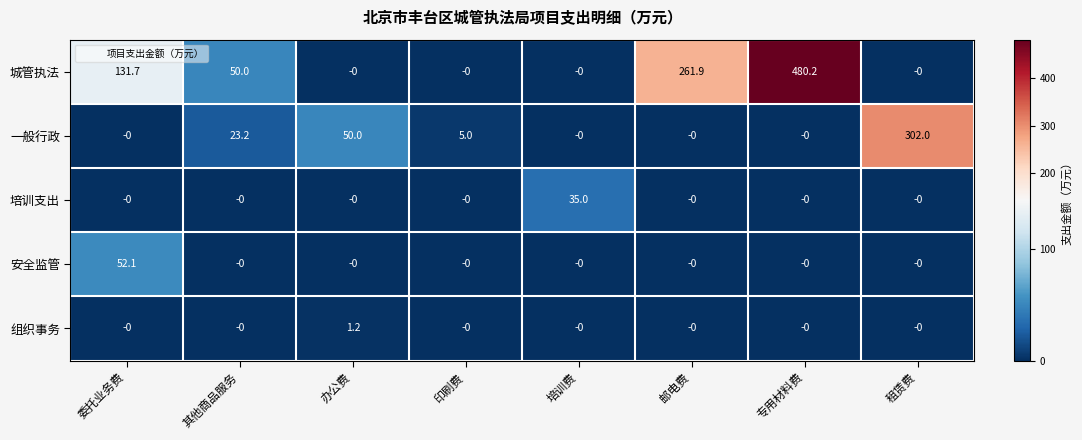

How many values in 一般行政 are above zero?

4